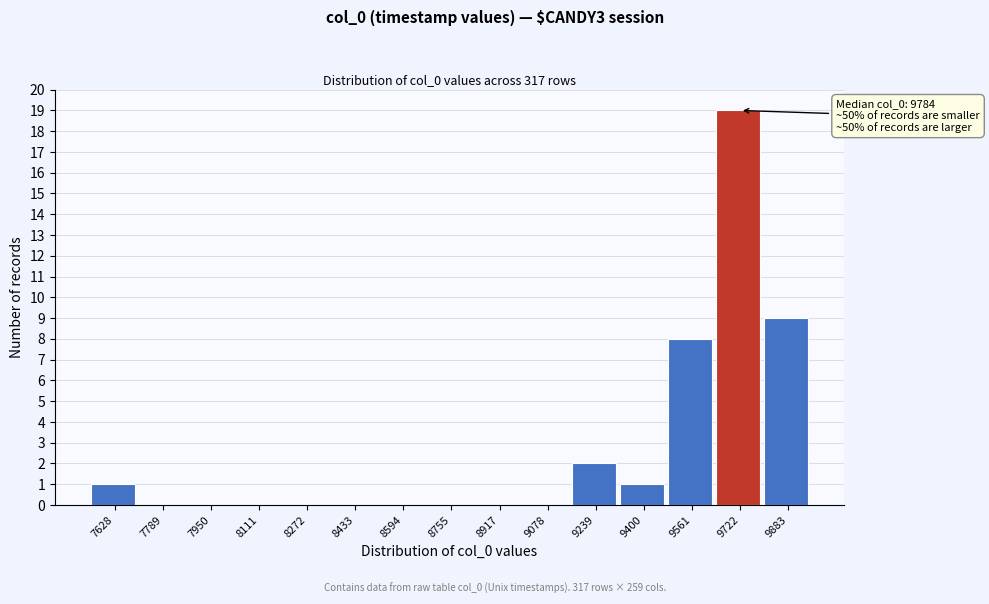

Which category has the highest value across all series?

9722